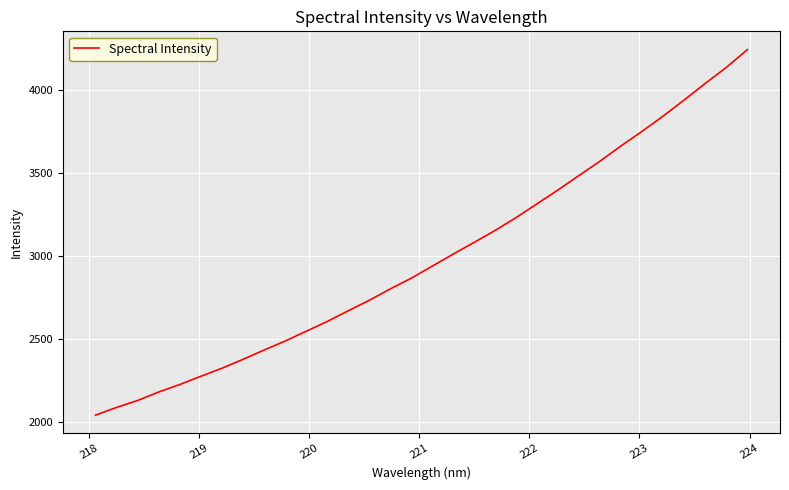

What is the greatest value displayed?

4245.7